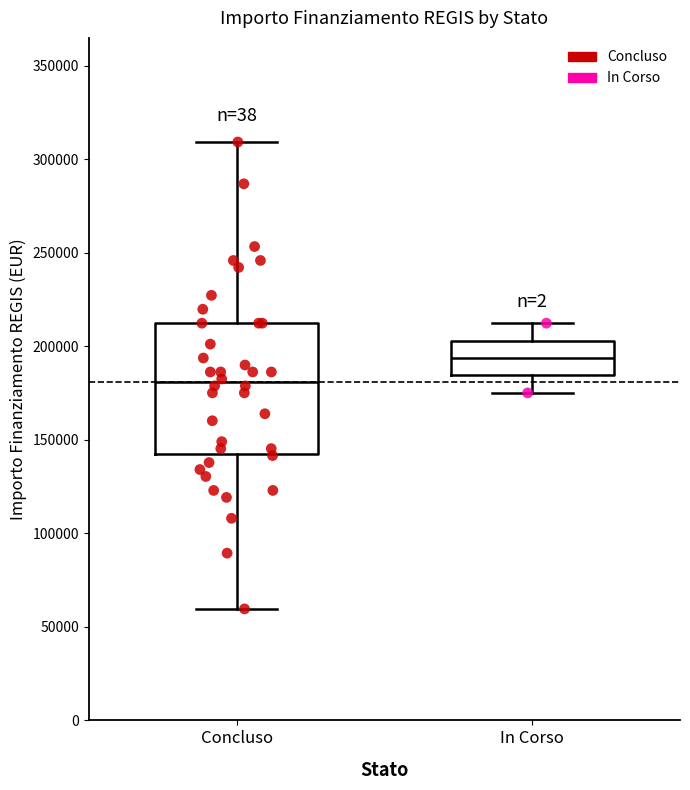

Comparing the boxes themselves (not the whiskers), which one is the tallest?

Concluso